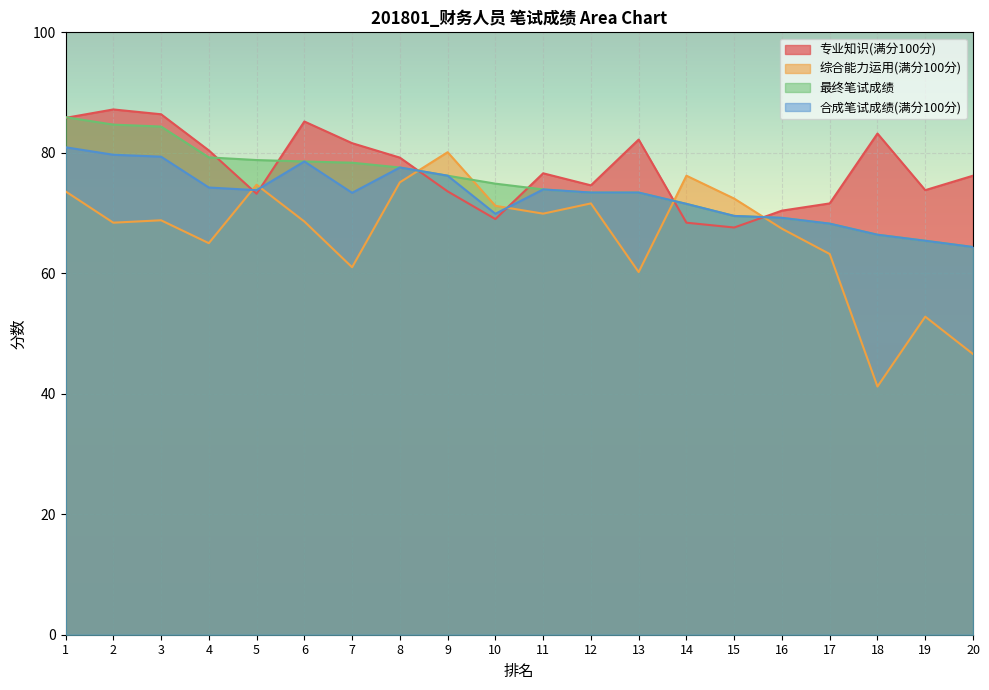

Reading left to right, what are all the values shown in this chart?

专业知识(满分100分): 85.8	87.2	86.4	80.4	73.2	85.2	81.6	79.2	73.6	69.0	76.6	74.6	82.2	68.4	67.6	70.4	71.6	83.2	73.8	76.2
综合能力运用(满分100分): 73.6	68.4	68.8	65.0	74.7	68.6	61.0	75.1	80.1	71.2	69.9	71.6	60.2	76.2	72.4	67.4	63.2	41.2	52.8	46.6
最终笔试成绩: 85.9	84.7	84.4	79.2	78.8	78.6	78.4	77.6	76.2	74.9	73.9	73.4	73.4	71.5	69.5	69.2	68.2	66.4	65.4	64.4
合成笔试成绩(满分100分): 80.9	79.7	79.4	74.2	73.8	78.6	73.4	77.6	76.2	69.9	73.9	73.4	73.4	71.5	69.5	69.2	68.2	66.4	65.4	64.4